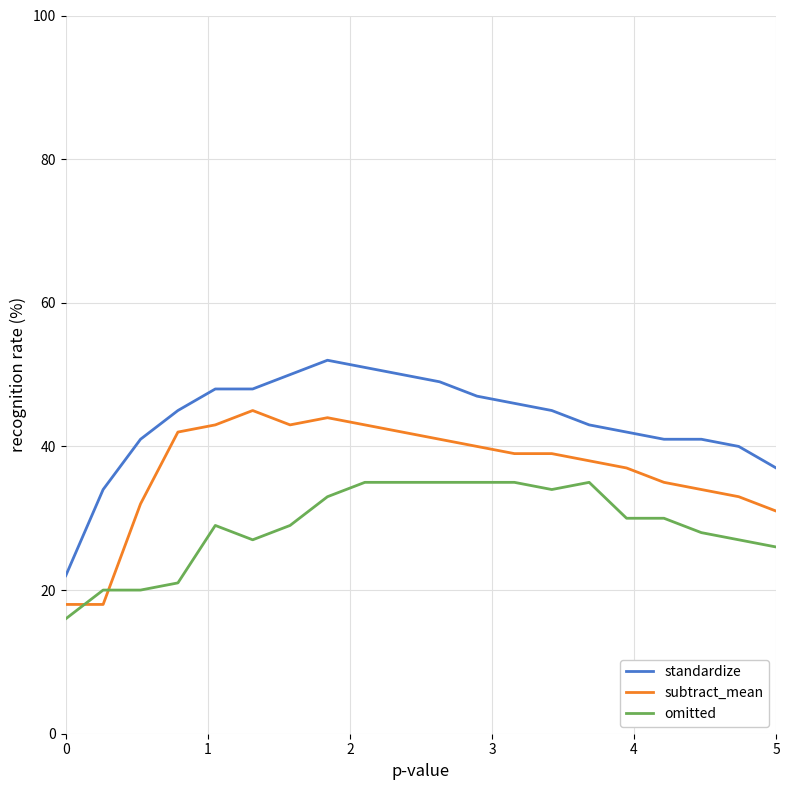

How many lines are shown in the chart?

3